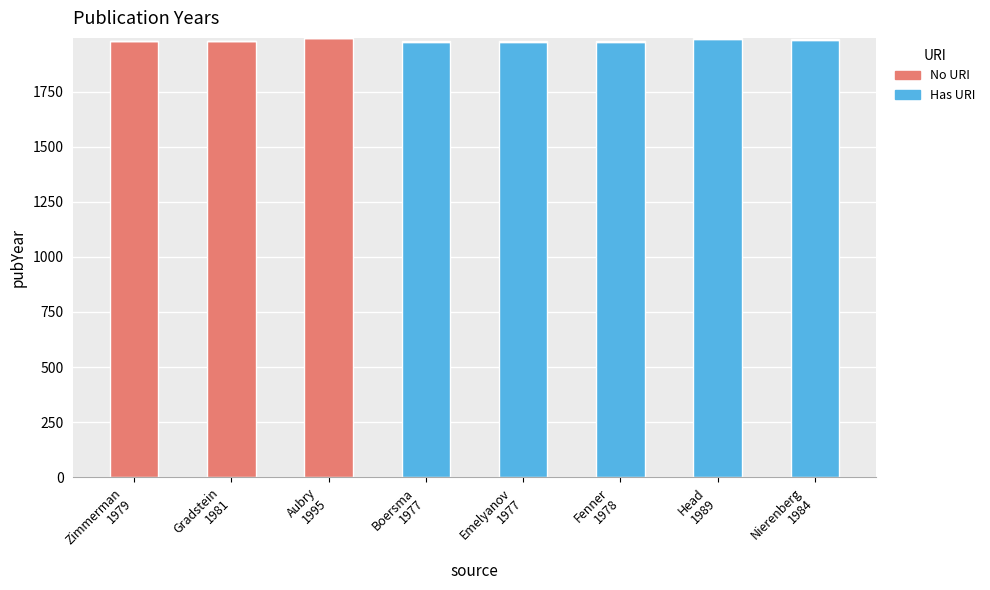

Count the number of data series in this chart.

3